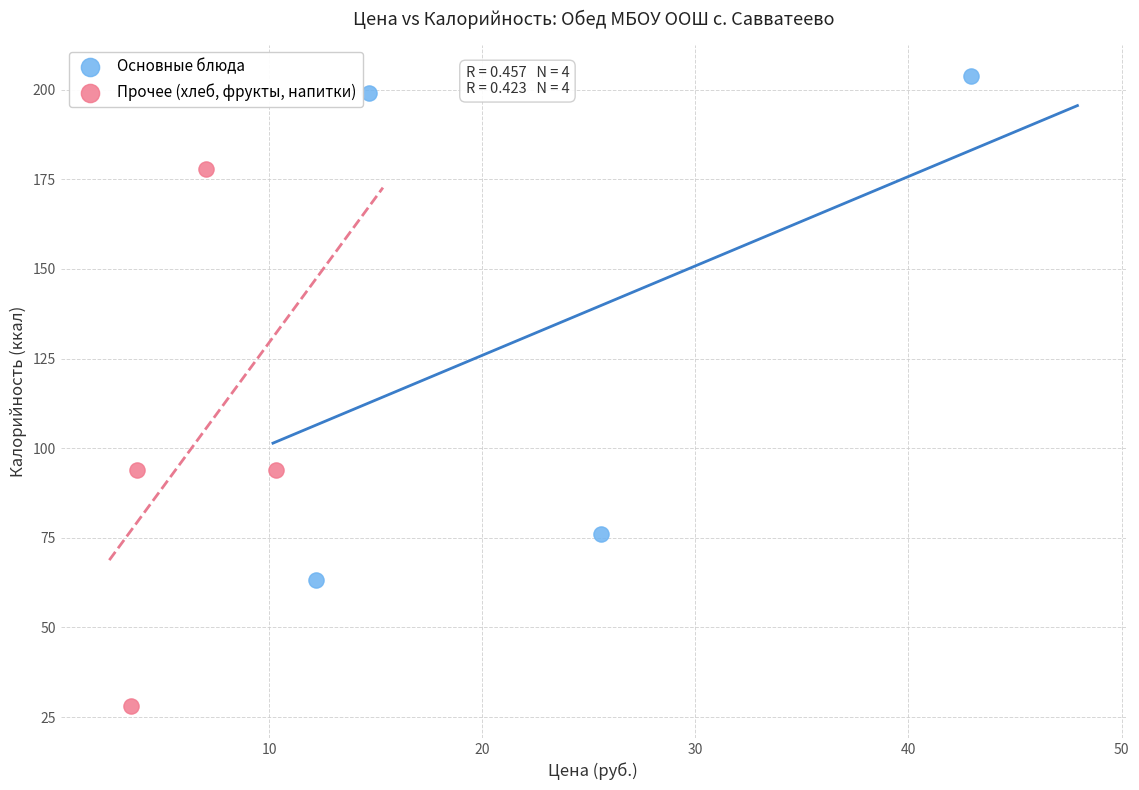

Which series contains the highest Y value?

Основные блюда